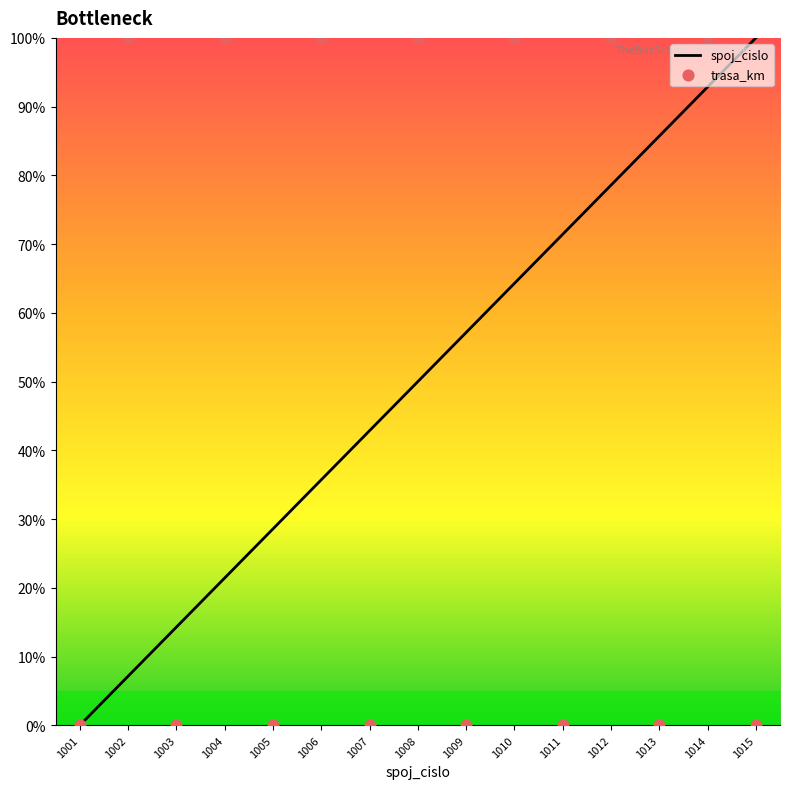

Is the value of trasa_km at 1001 greater than the value of spoj_cislo at 1014?

No